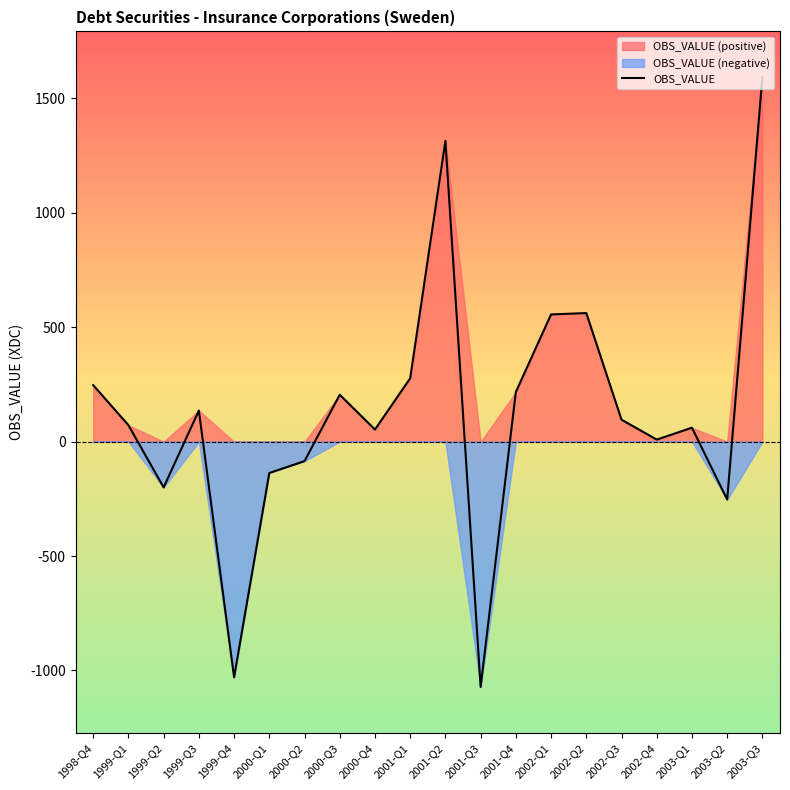

Which category has the highest value across all series?

2003-Q3